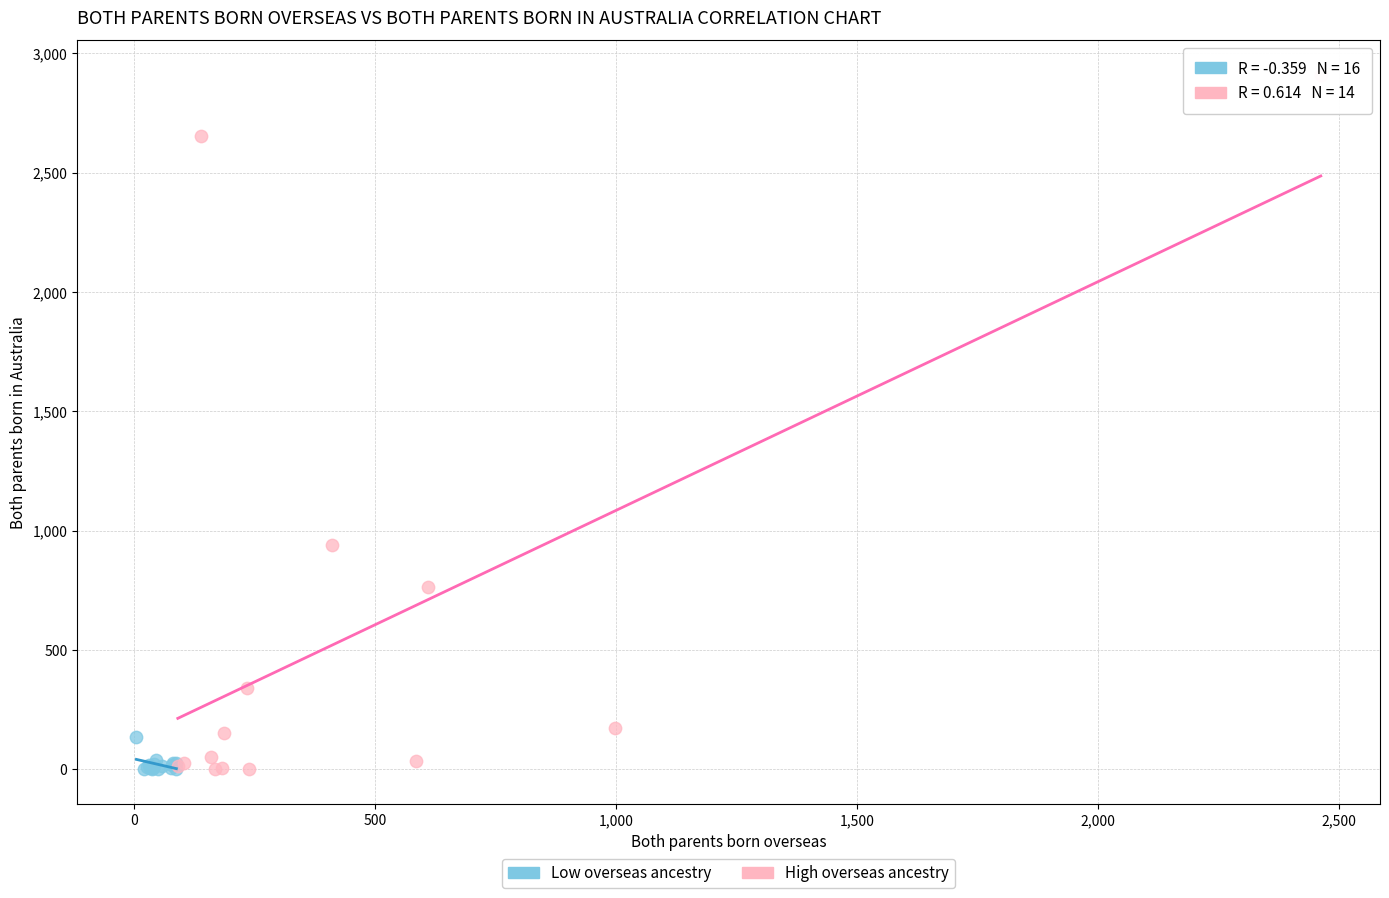

Which series has the widest spread of Y values?

High overseas ancestry